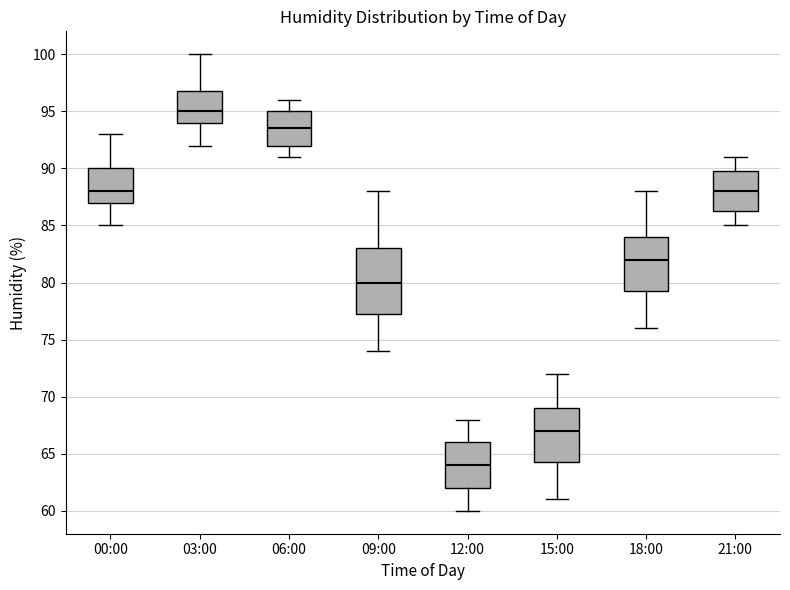

Reading left to right, transcribe this box plot: for each box, give where its median line is, the range the box spans, and where its two whiskers end, as read against the y-axis. The values are not printed on the chart, so give them approximately, as read against the axis.

00:00: median 88.0, box 87.0 to 90.0, whiskers 85.0 to 93.0
03:00: median 95.0, box 94.0 to 97.0, whiskers 92.0 to 100.0
06:00: median 93.5, box 92.0 to 95.0, whiskers 91.0 to 96.0
09:00: median 80.0, box 77.5 to 83.0, whiskers 74.0 to 88.0
12:00: median 64.0, box 62.0 to 66.0, whiskers 60.0 to 68.0
15:00: median 67.0, box 64.5 to 69.0, whiskers 61.0 to 72.0
18:00: median 82.0, box 79.5 to 84.0, whiskers 76.0 to 88.0
21:00: median 88.0, box 86.5 to 90.0, whiskers 85.0 to 91.0